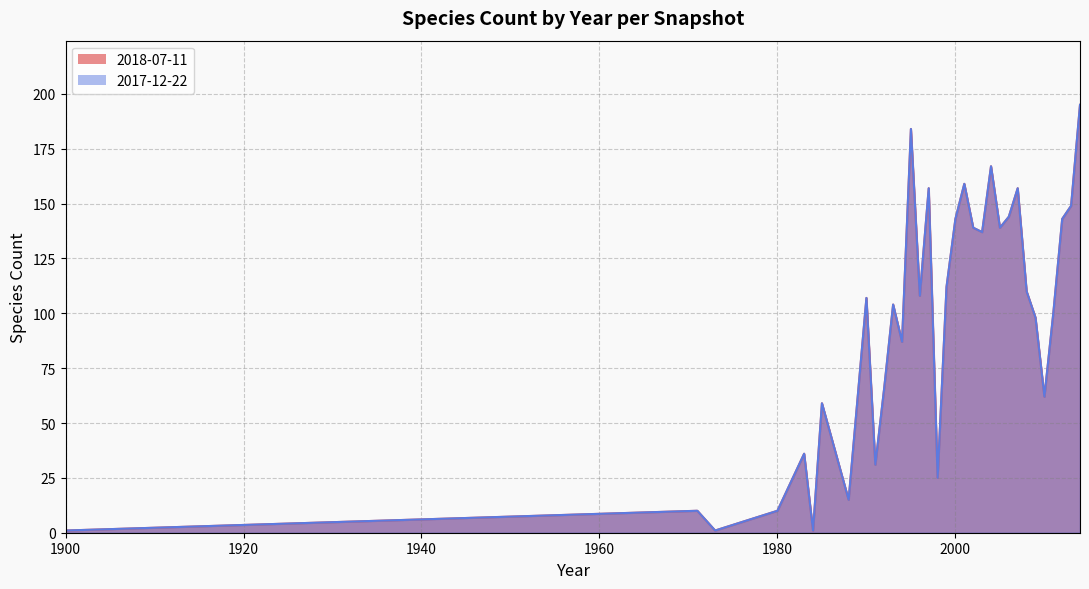

What is the average value of the 2017-12-22 series?

98